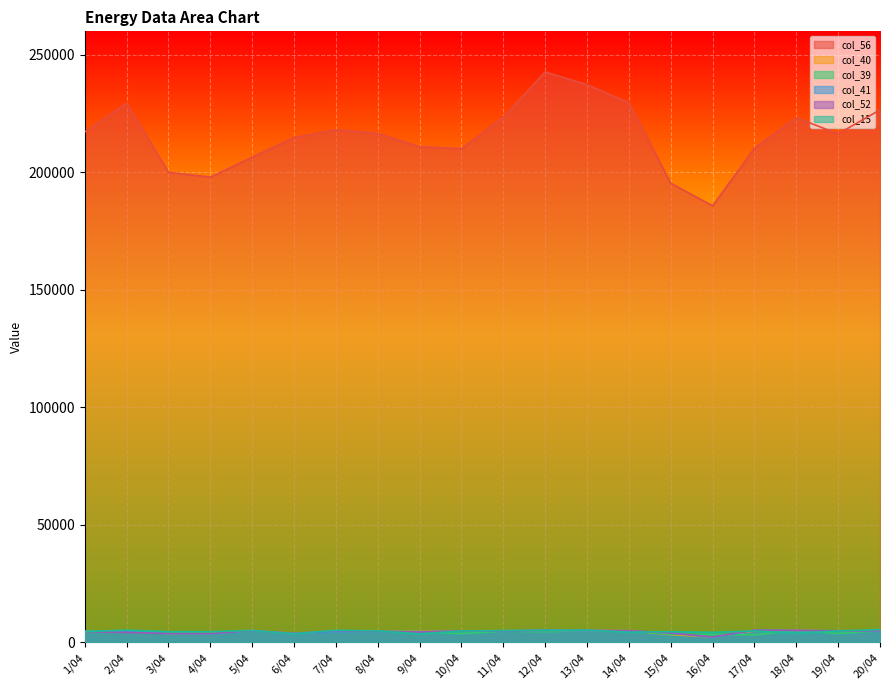

How many lines are shown in the chart?

6